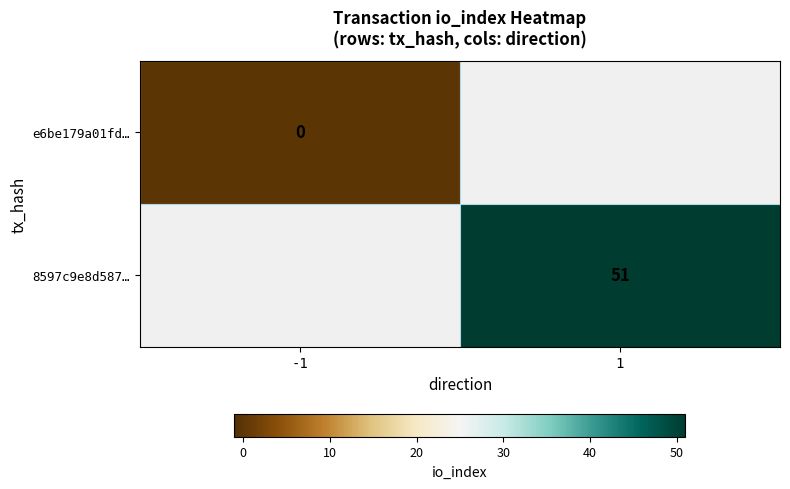

What is the greatest value displayed?

51.0